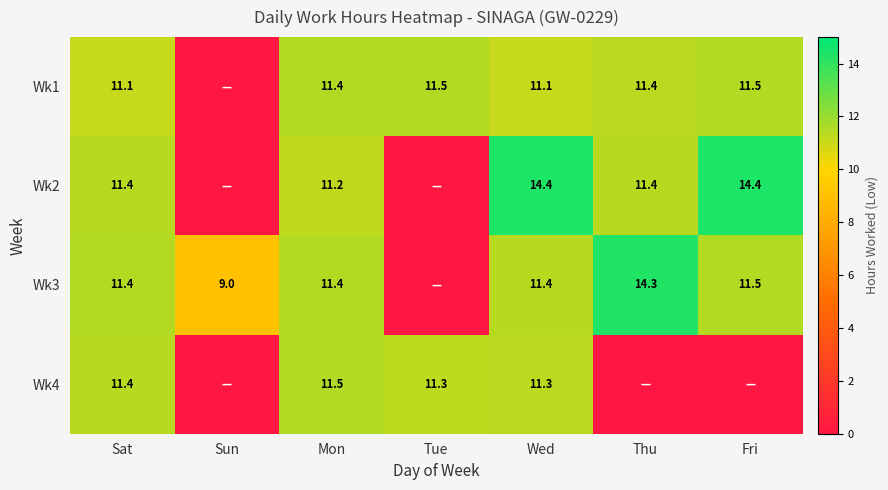

What is the spread (max minus min) of values at Mon?

0.3